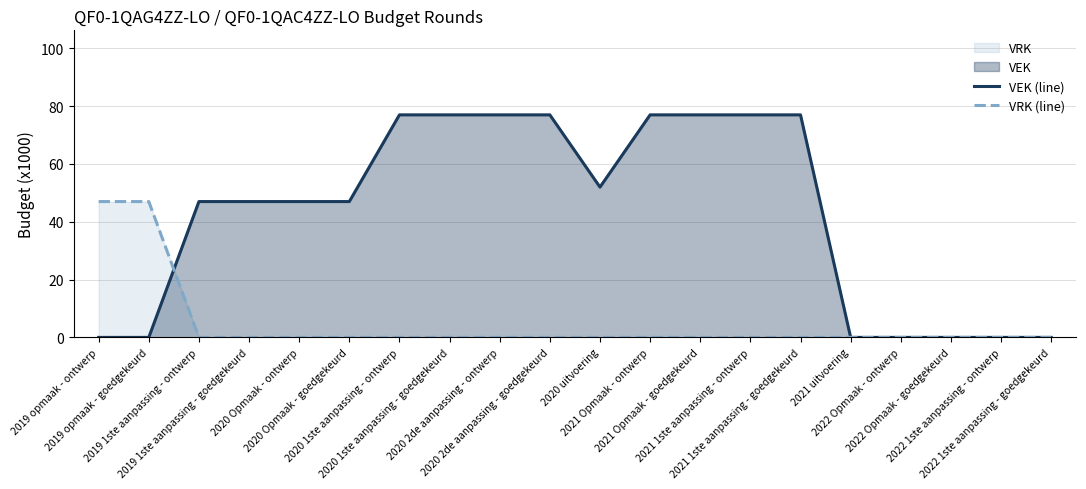

What is the label of the 18th point from the right?

2019 1ste aanpassing - ontwerp